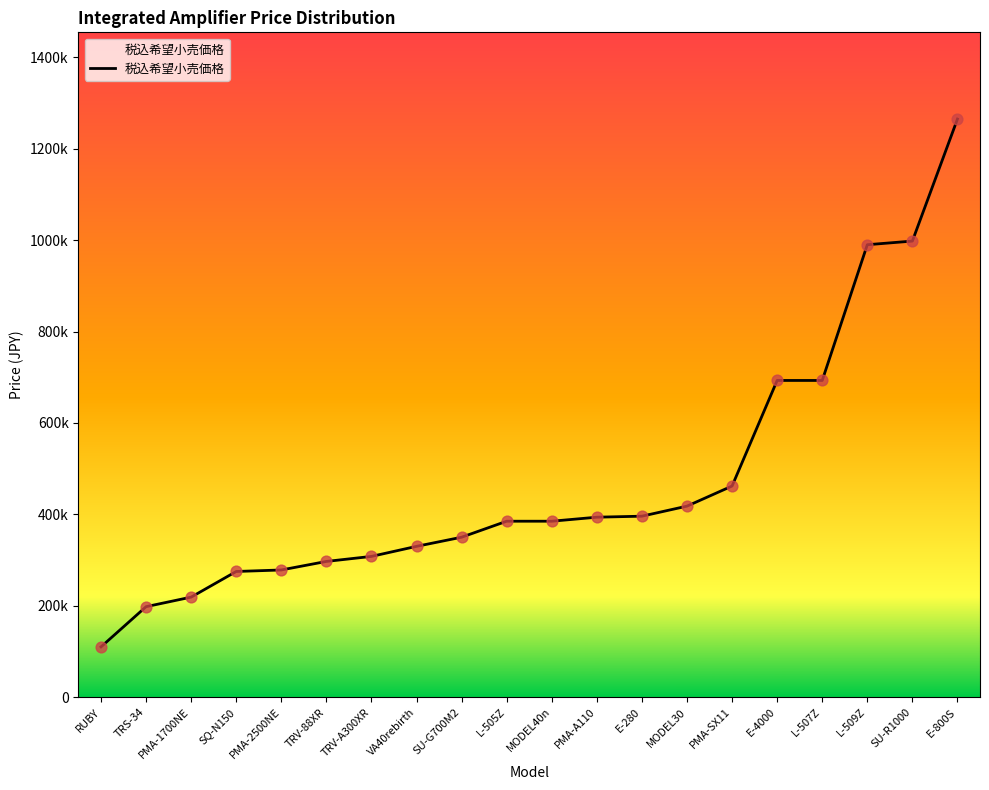

Which has a higher value, TRV-A300XR or MODEL30?

MODEL30